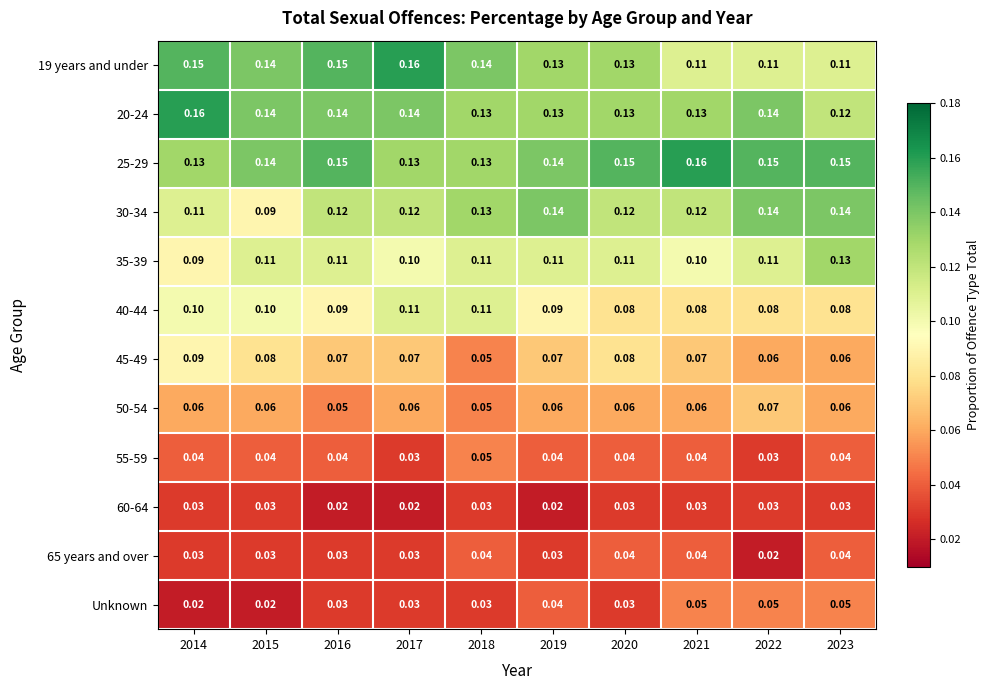

Is the value of 40-44 at 2021 greater than the value of 20-24 at 2023?

No